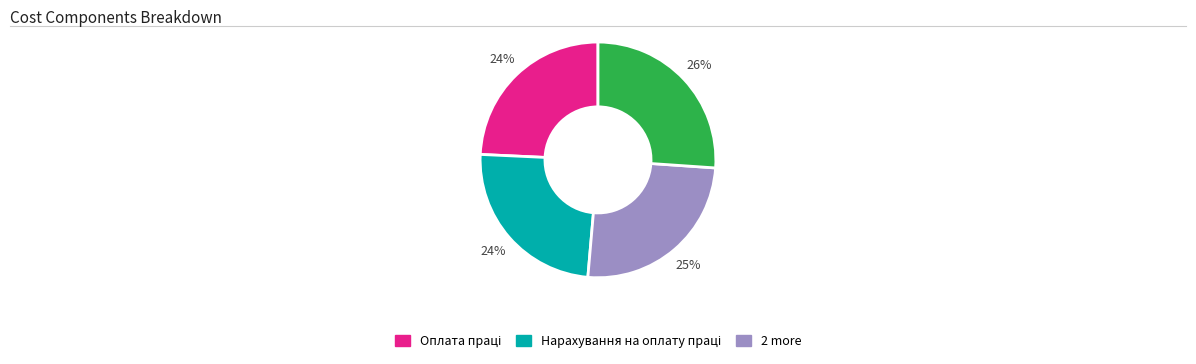

To the nearest percent, what is the difference between the largest and smallest slice percentages?

2%